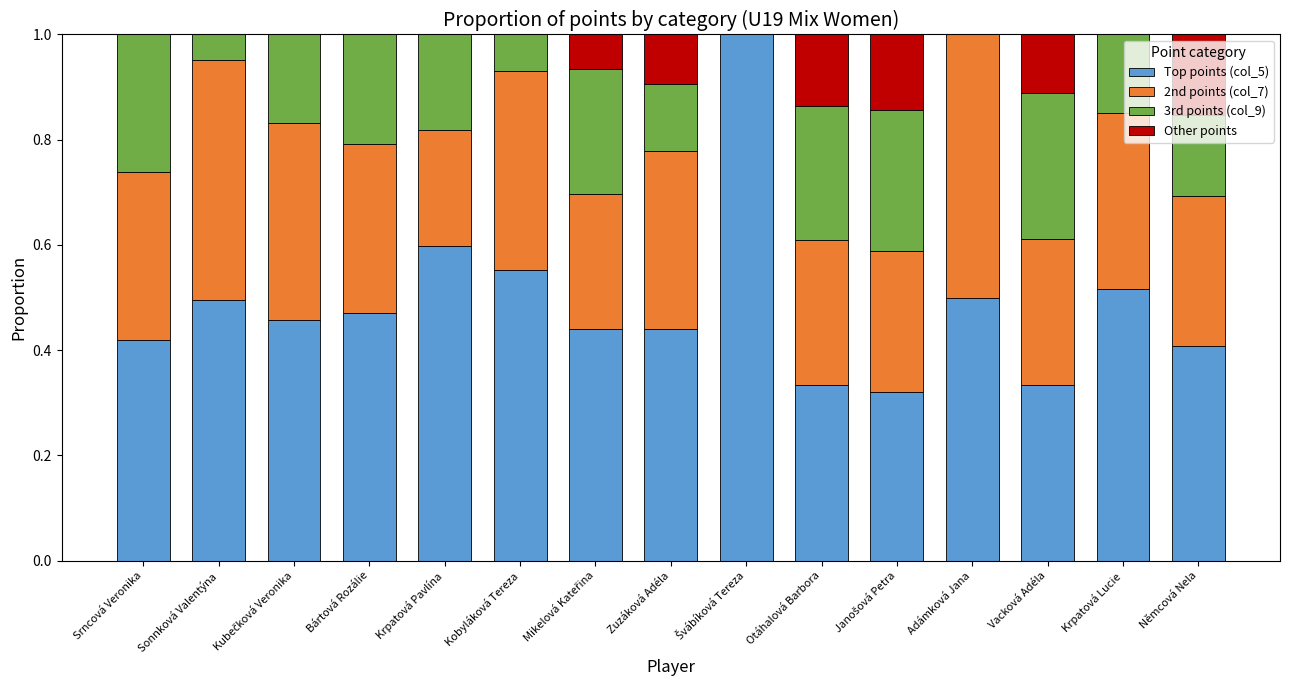

Is it true that Top points (col_5) equals 0.2 at Němcová Nela?

False